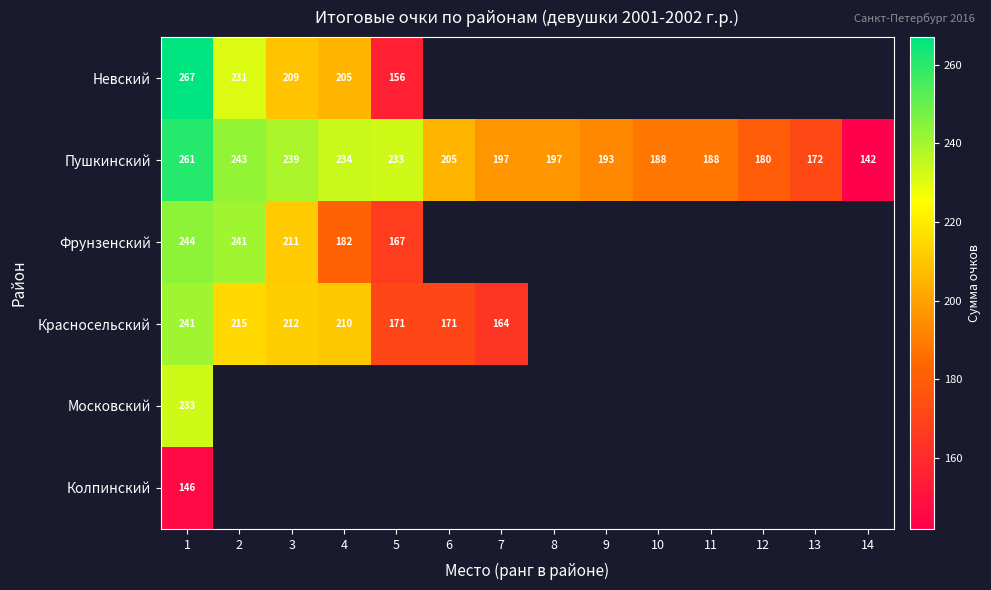

How many distinct data groups are displayed?

6